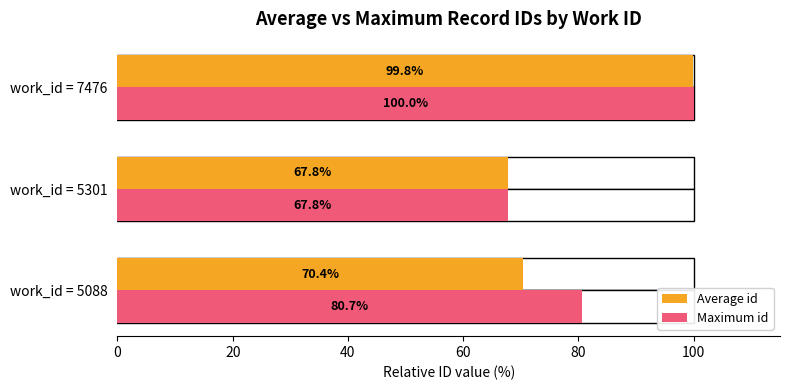

Count the number of categories in the chart.

3